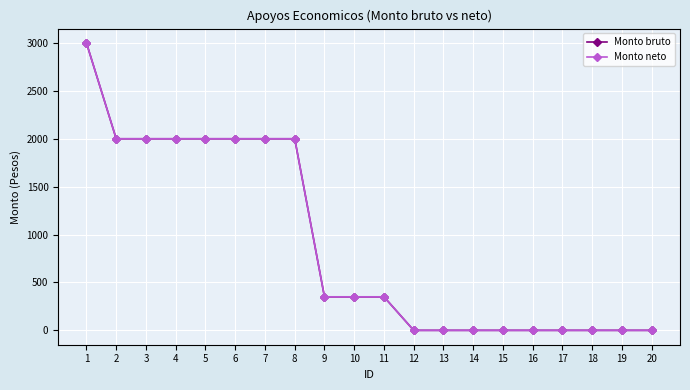

Is this an area chart (filled region under the line)?

No